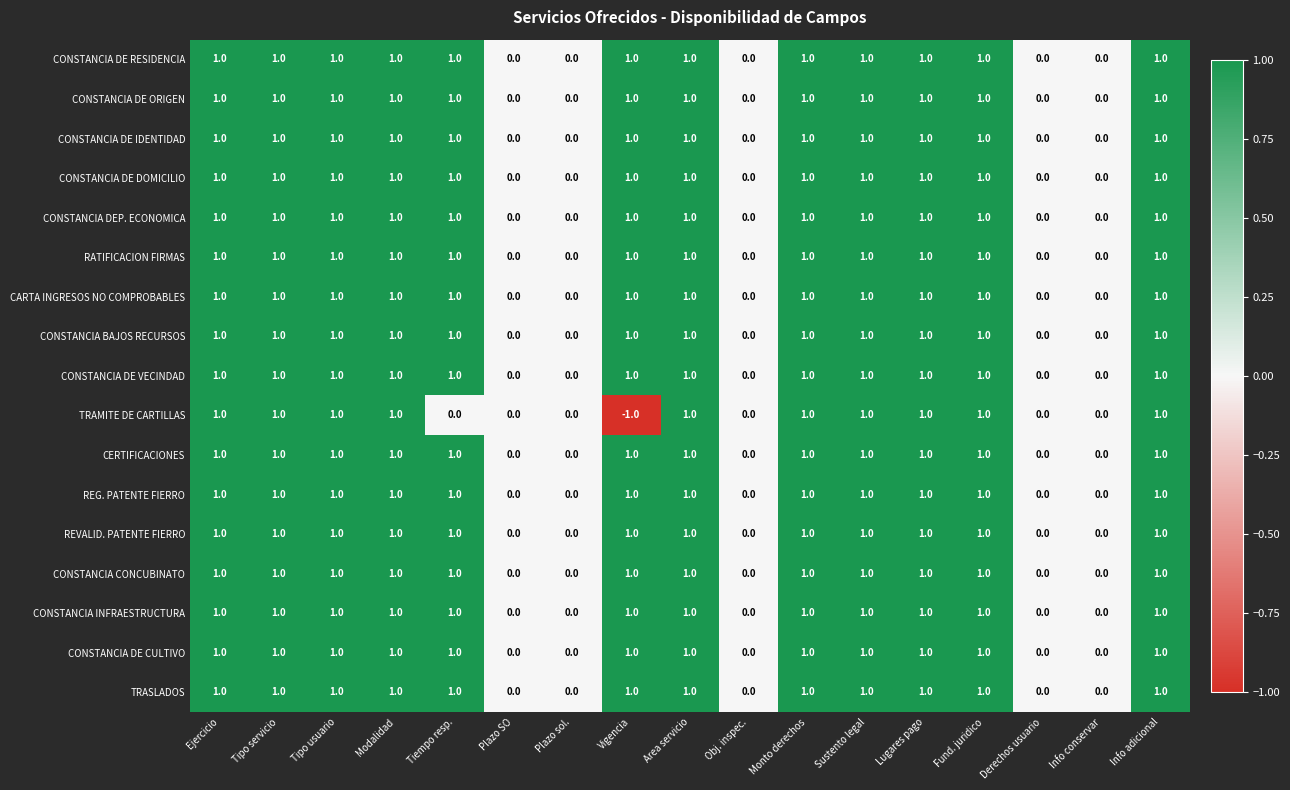

Count the REVALID. PATENTE FIERRO values in the range 0 to 1.

17